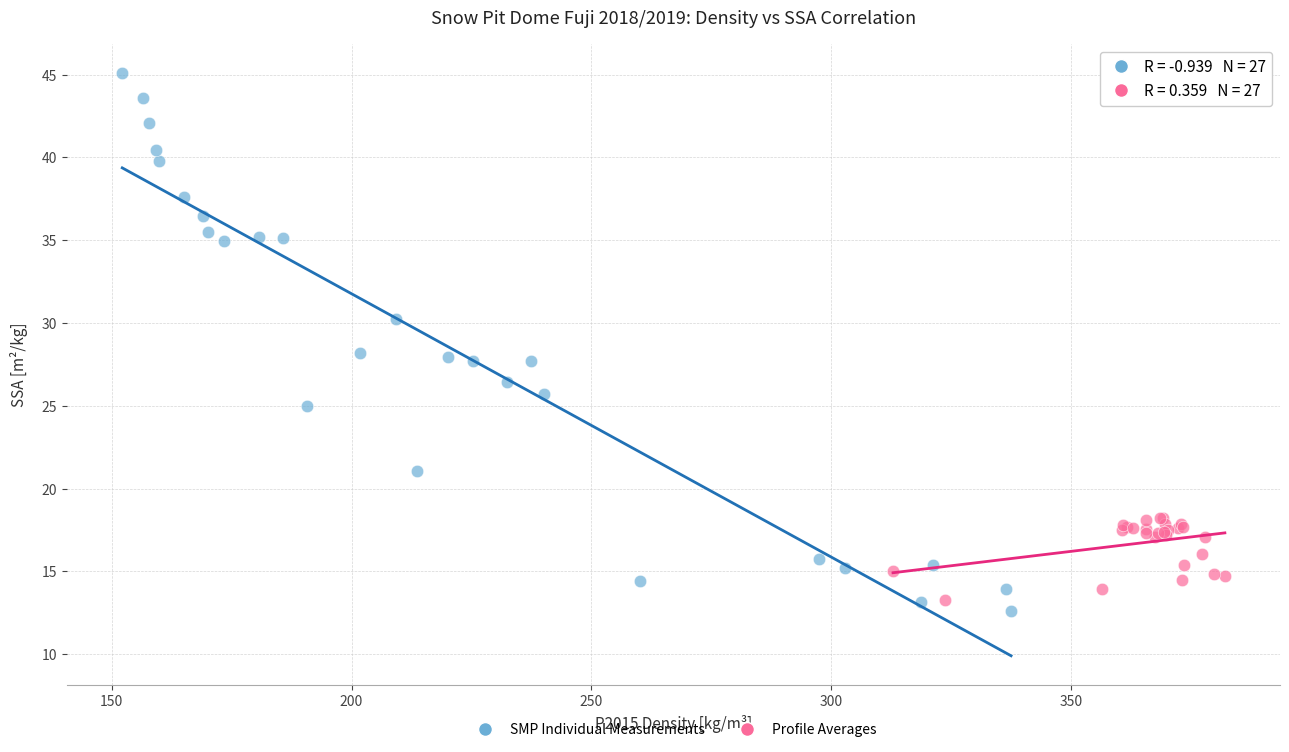

Which series has the widest spread of Y values?

SMP Individual Measurements